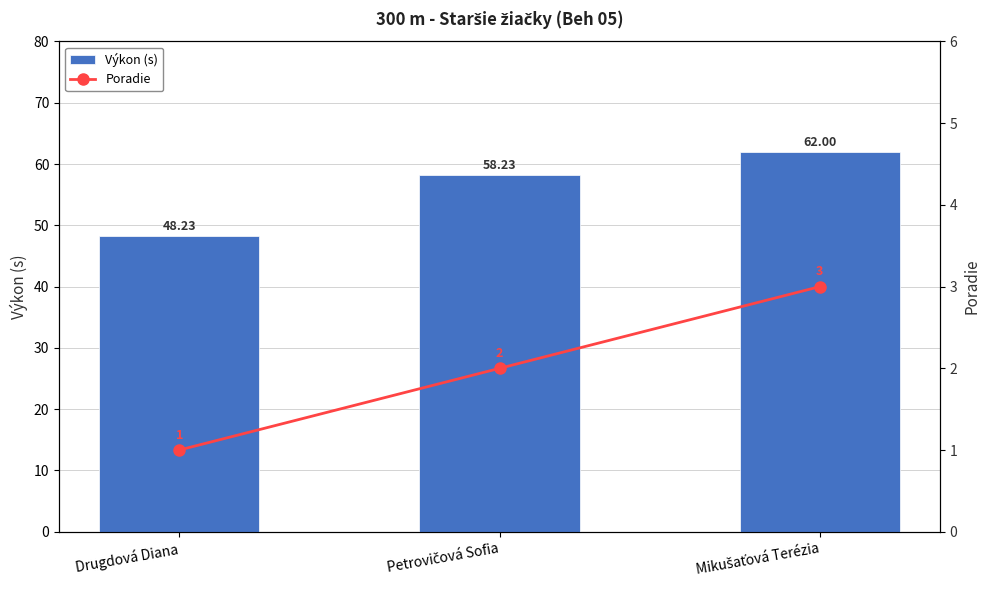

List the series in order of their peak value, lowest first.

Poradie, Výkon (s)